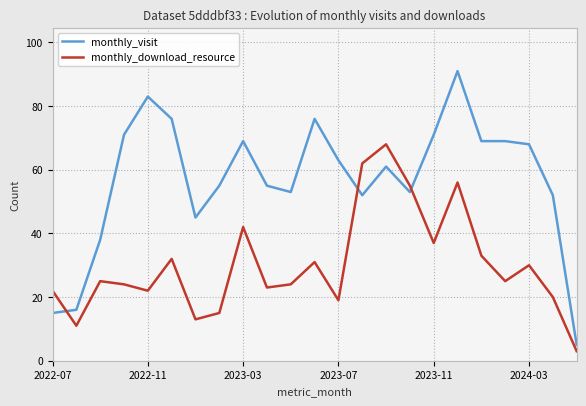

What is the highest value of the monthly_visit series?

91